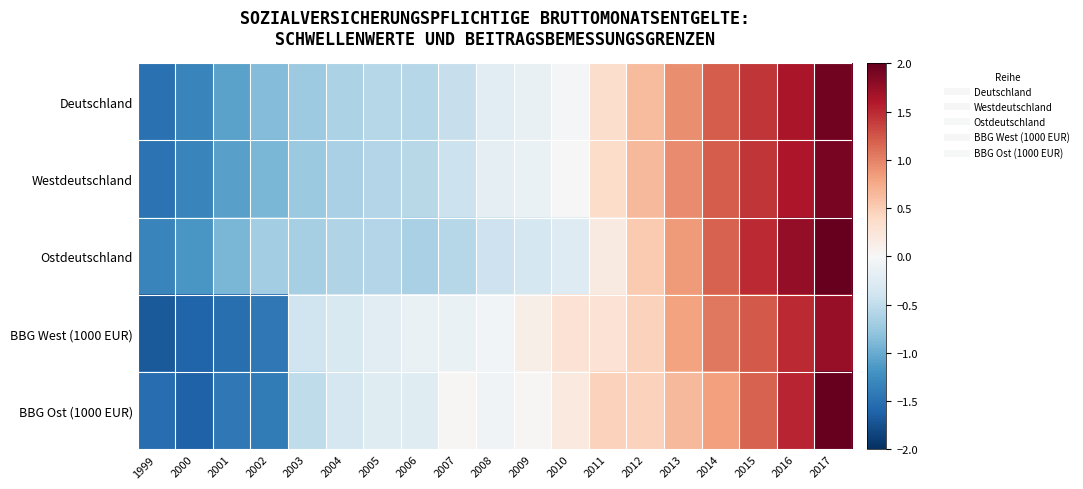

At which category is the sum across all series the highest?

2017